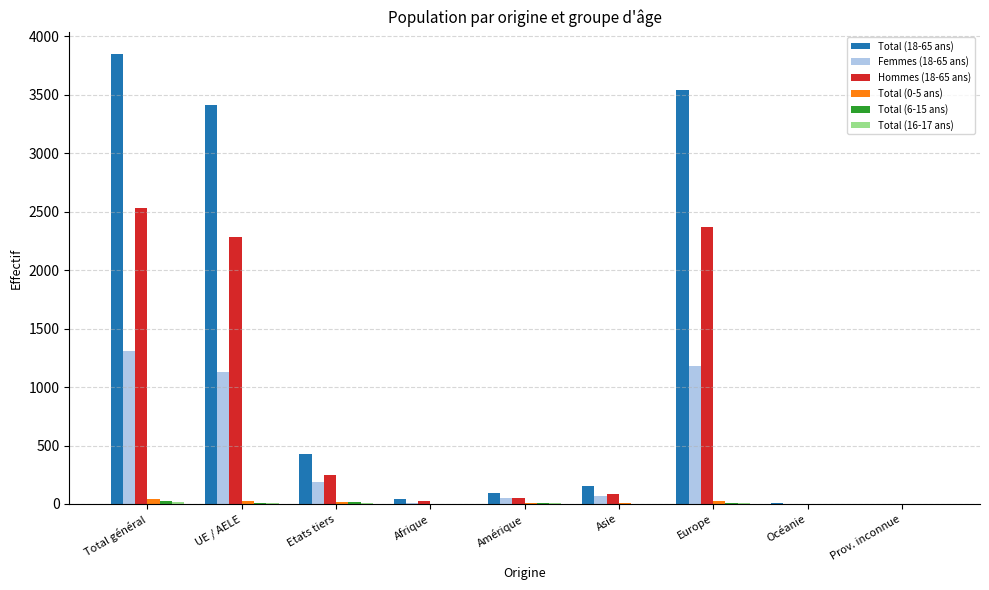

At which category is the sum across all series the highest?

Total général